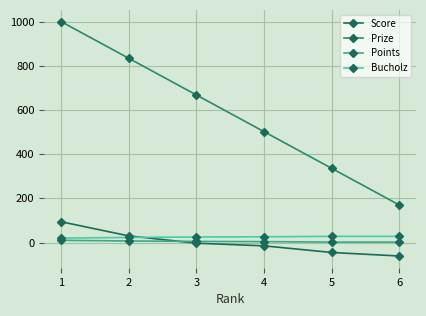

Does the chart display data point markers on the line(s)?

Yes